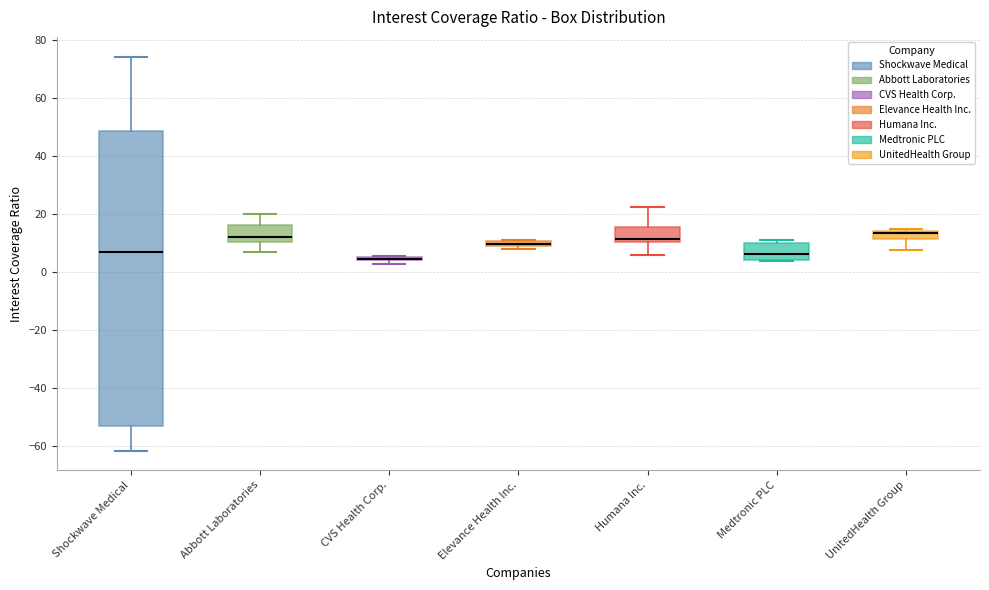

Comparing the boxes themselves (not the whiskers), which one is the tallest?

Shockwave Medical